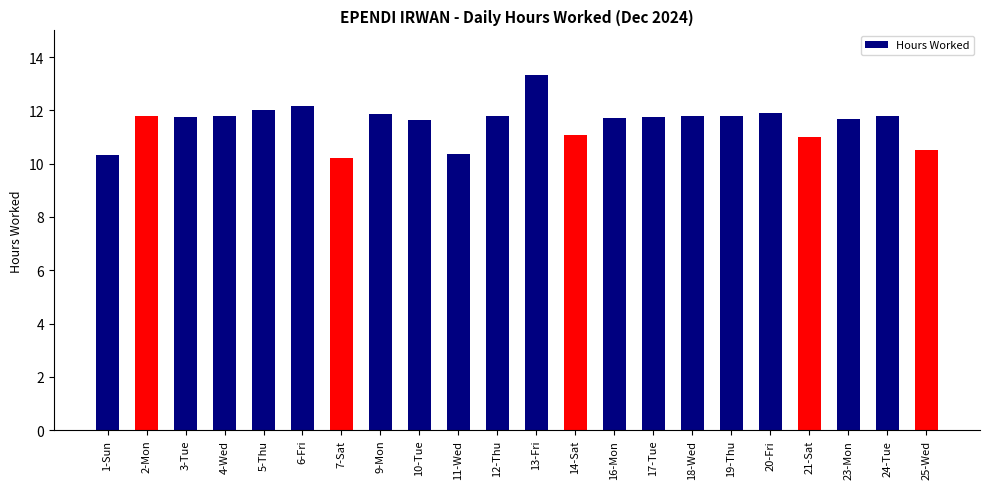

Is it true that the value at 7-Sat is 10.2?

True